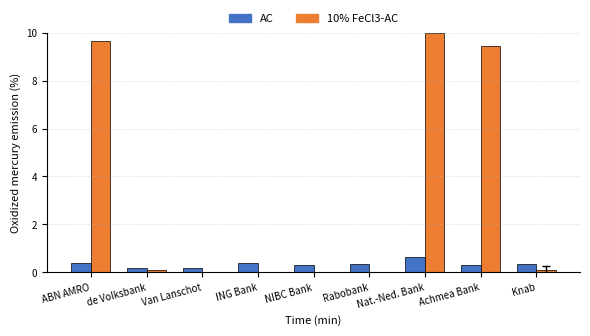

Which category has the highest value in the AC series?

Nat.-Ned. Bank